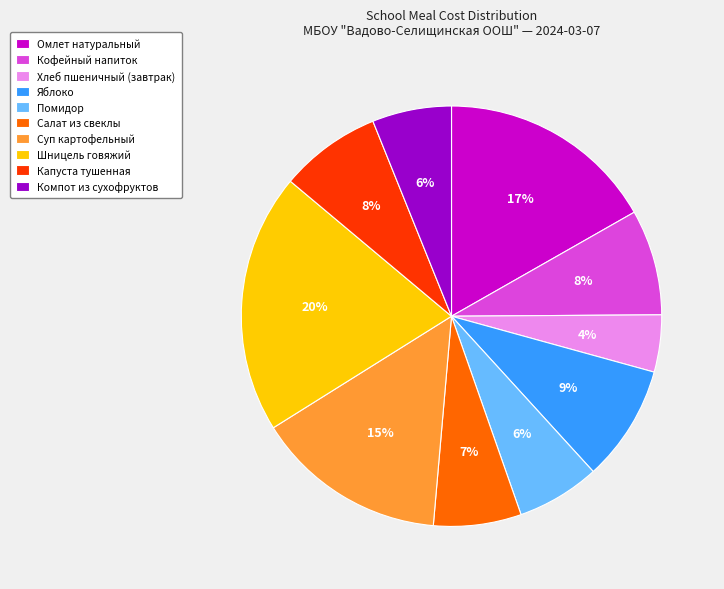

Is Омлет натуральный the majority of the pie?

No